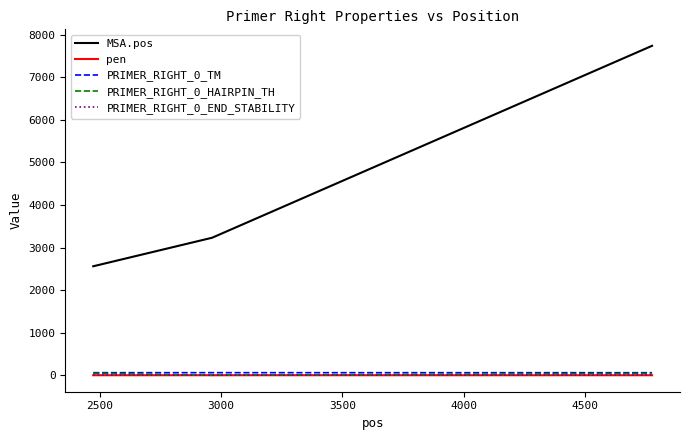

What is the maximum value shown in the chart?

7739.0